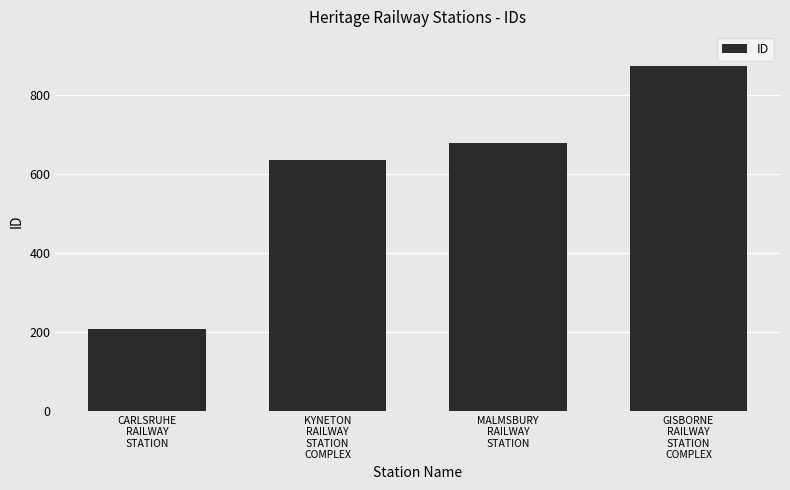

Which has a higher value, KYNETON
RAILWAY
STATION
COMPLEX or GISBORNE
RAILWAY
STATION
COMPLEX?

GISBORNE
RAILWAY
STATION
COMPLEX